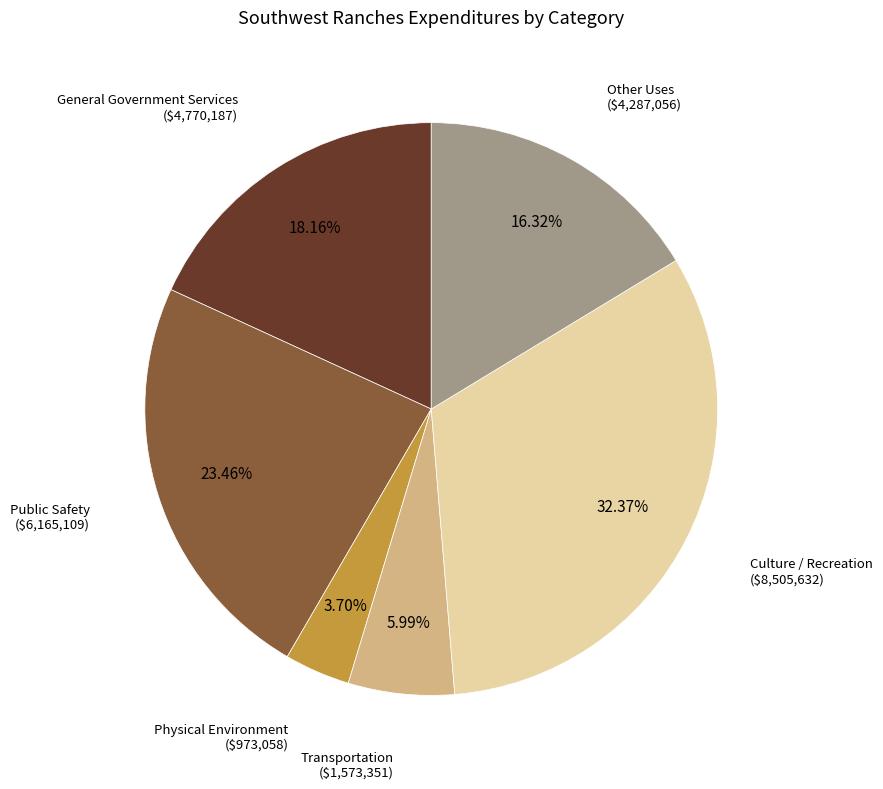

Does any single category account for the majority?

No